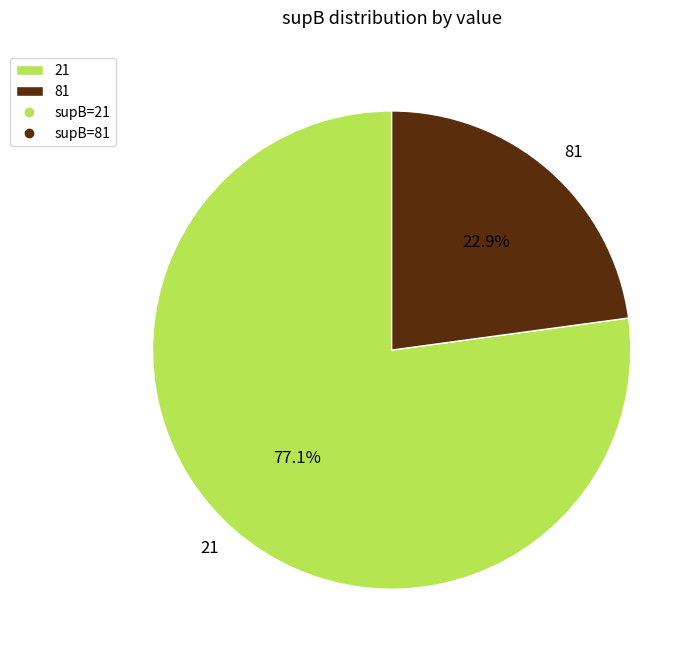

The 21 slice represents 63% of the pie. True or false?

False